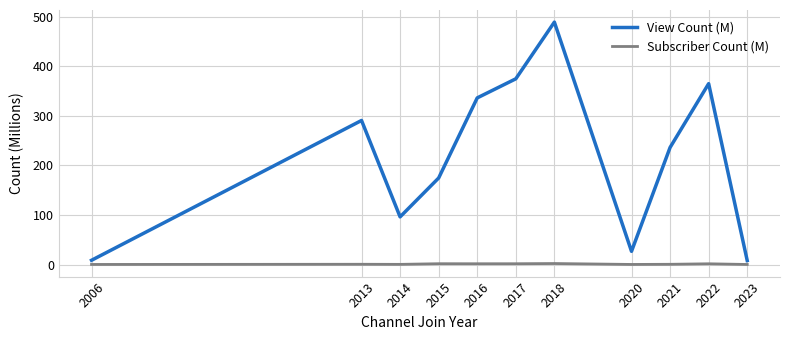

What is the total value across all series at 2017?

376.2